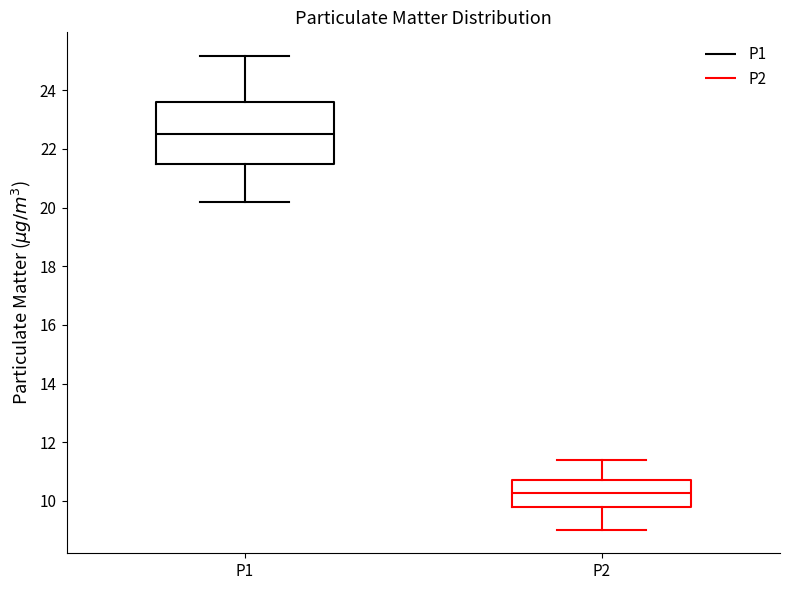

Which box has the lowest median line?

P2